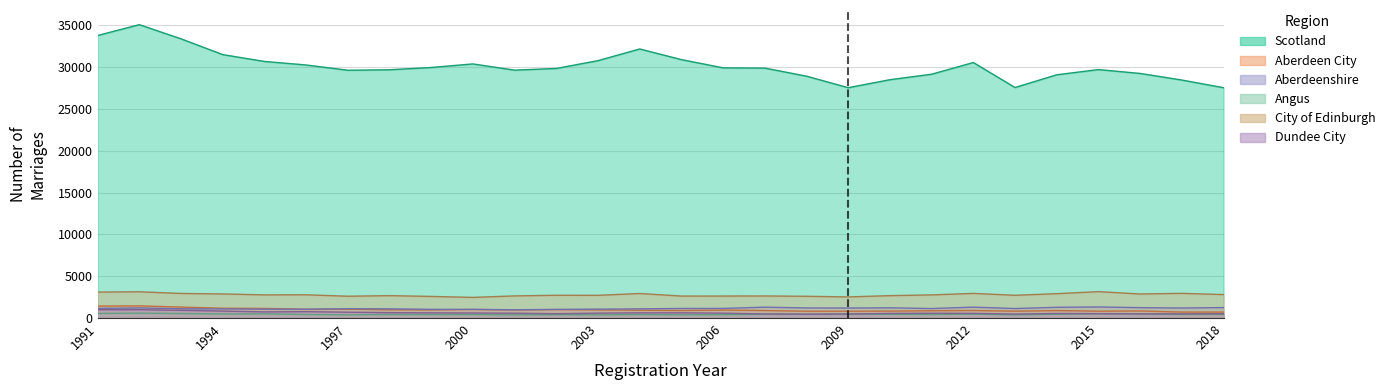

Rank the series at 2004 from lowest to highest value.

Angus, Dundee City, Aberdeen City, Aberdeenshire, City of Edinburgh, Scotland